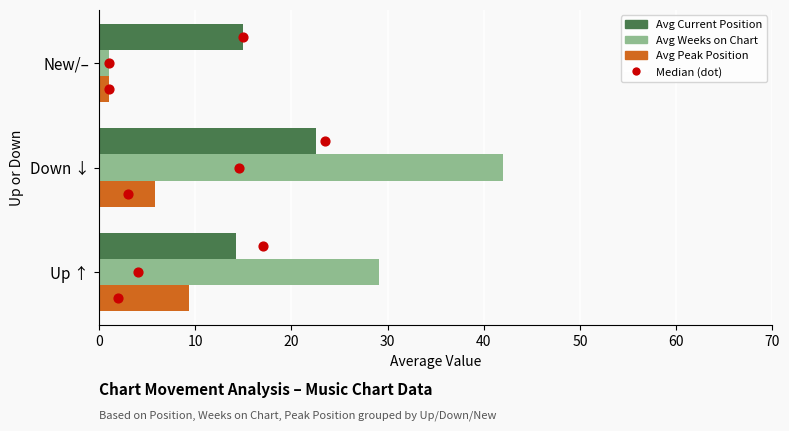

Which series has the largest total across all categories?

Avg Weeks on Chart